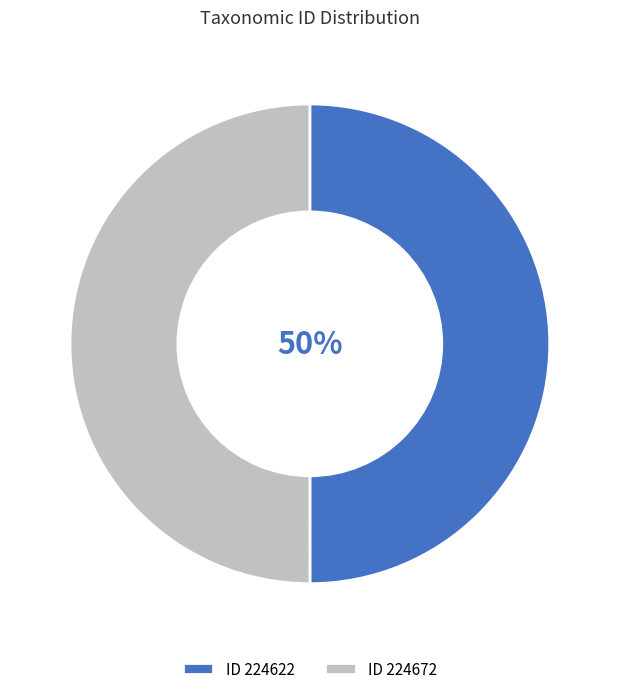

True or false: ID 224672 accounts for 64% of the total.

False